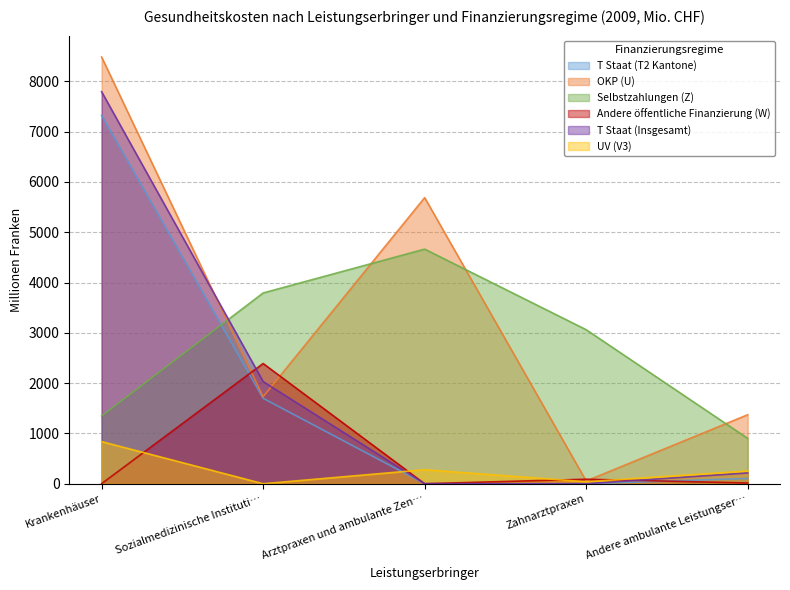

What are all the series names shown in the legend?

T Staat (T2 Kantone), OKP (U), Selbstzahlungen (Z), Andere öffentliche Finanzierung (W), T Staat (Insgesamt), UV (V3)